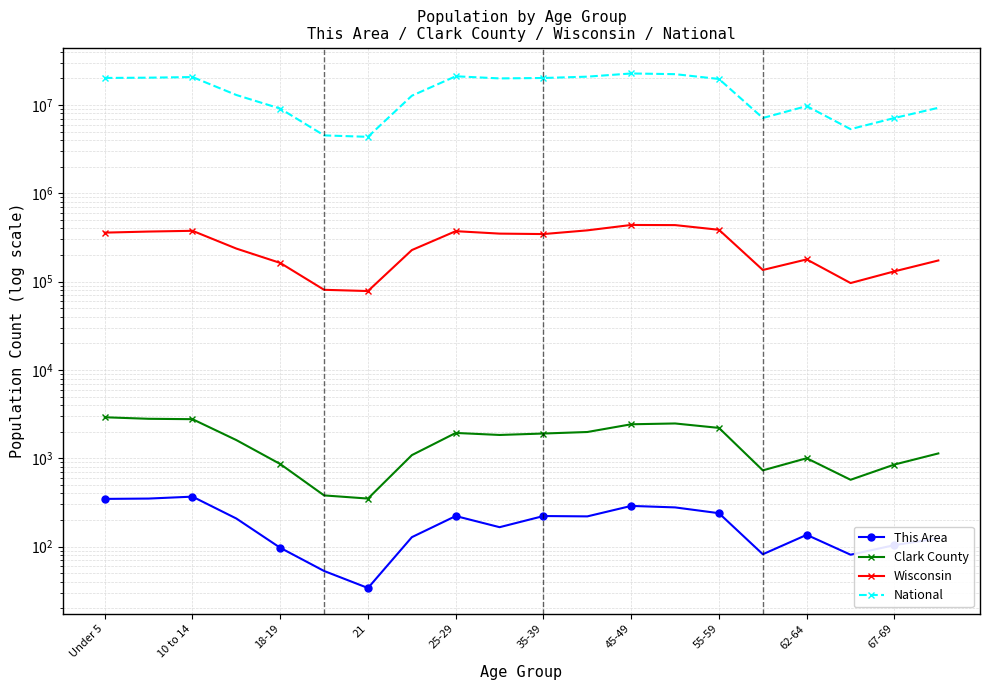

What is the label of the 8th point from the left?

55-59